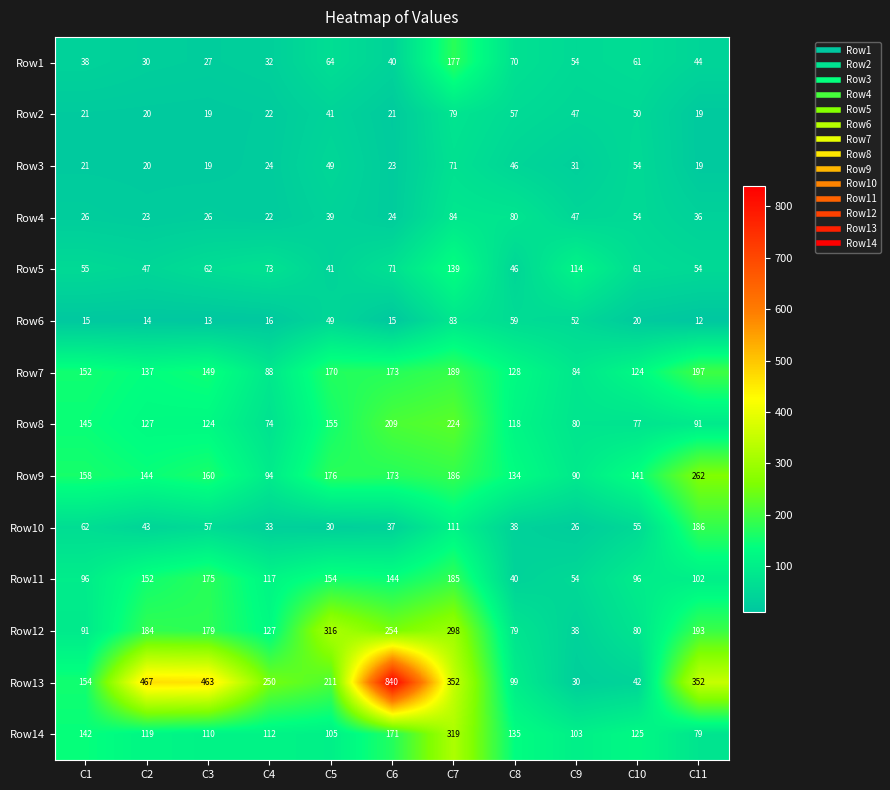

At which category is the sum across all series the highest?

C7